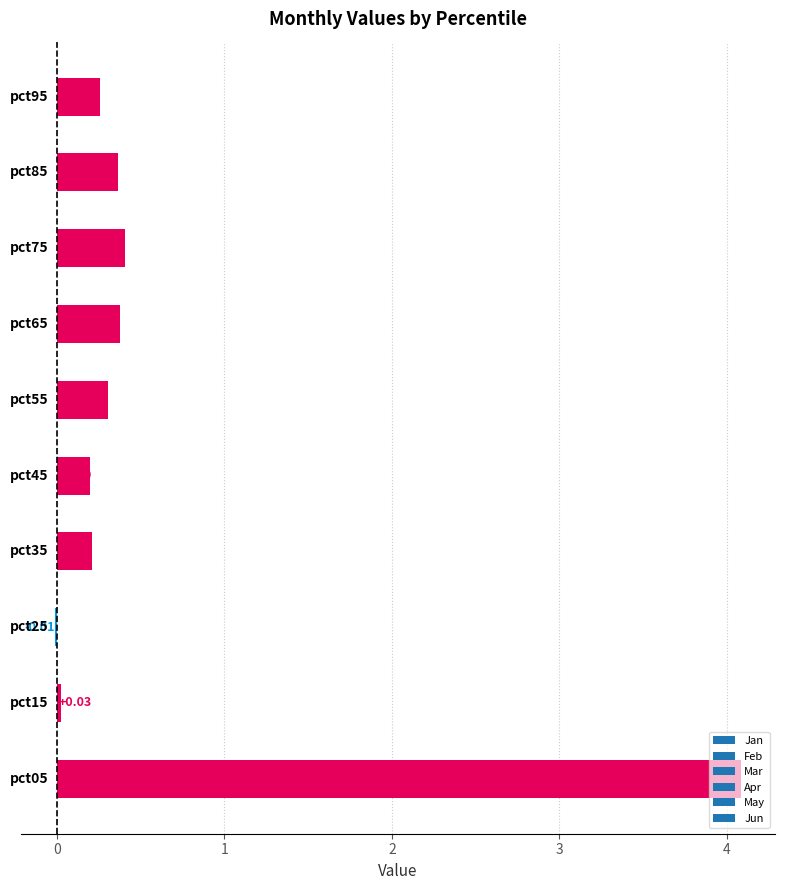

How many series are shown in this chart?

1